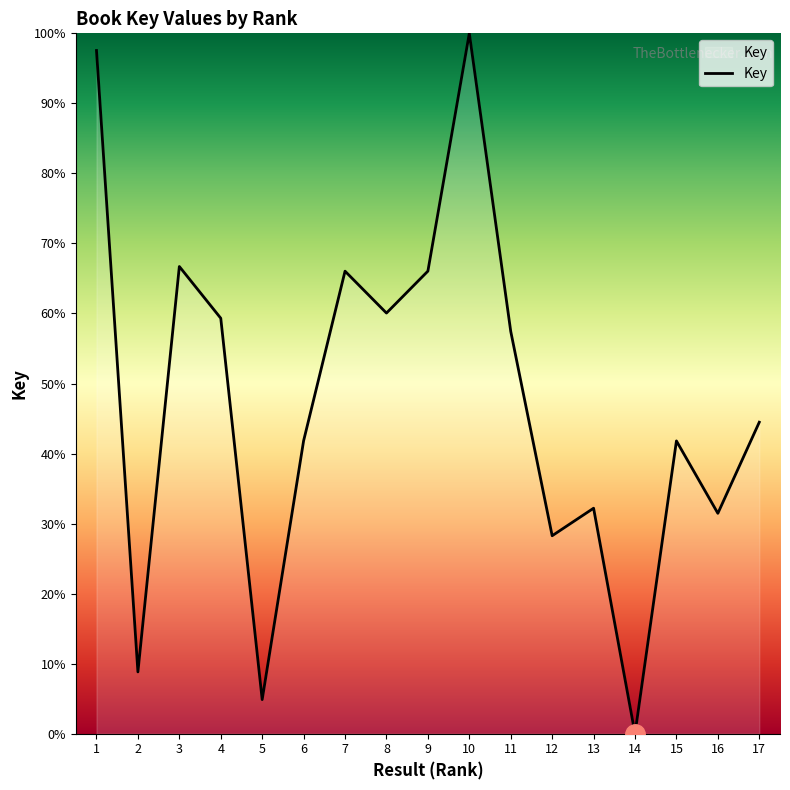

Count the number of categories in the chart.

17